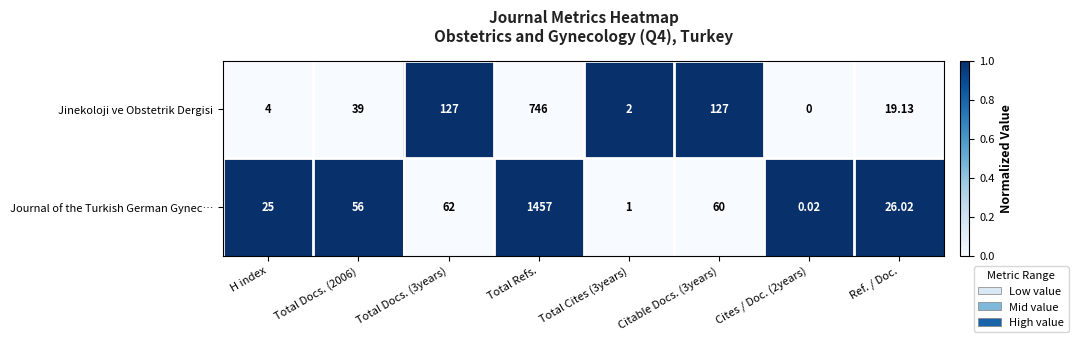

Which category has the highest value in the Jinekoloji ve Obstetrik Dergisi series?

Total Refs.